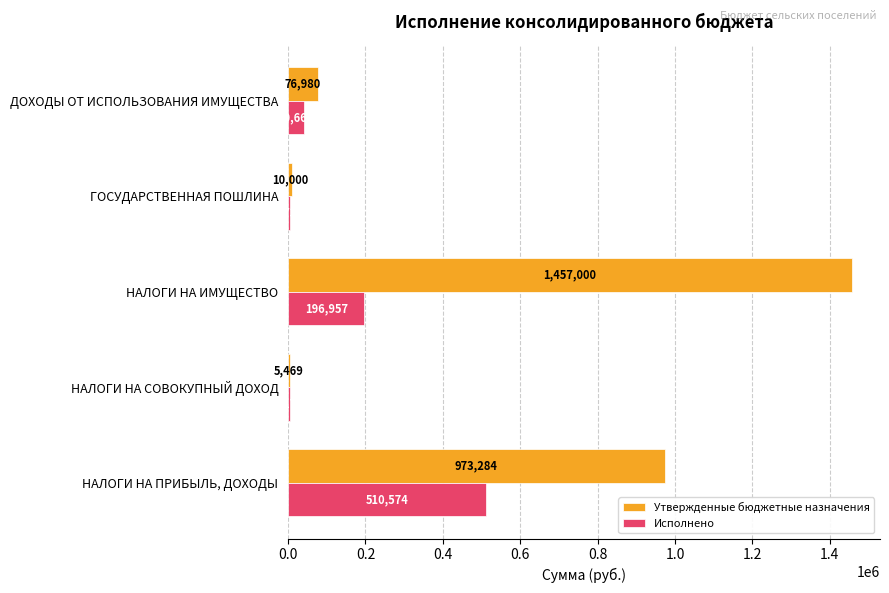

At НАЛОГИ НА ПРИБЫЛЬ, ДОХОДЫ, list the series in order from largest to smallest.

Утвержденные бюджетные назначения, Исполнено